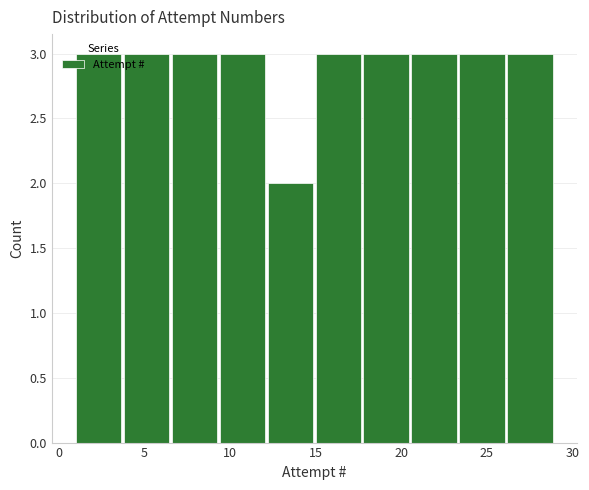

Reading left to right, transcribe this chart: for each bar, give the range it covers on the x-axis and its height. Neither the bar edges nor the heights are printed on the chart, so give them approximately, as read against the axes.

1.0 to 3.8: 3
3.8 to 6.6: 3
6.6 to 9.4: 3
9.4 to 12.2: 3
12.2 to 15.0: 2
15.0 to 17.8: 3
17.8 to 20.6: 3
20.6 to 23.4: 3
23.4 to 26.2: 3
26.2 to 29.0: 3